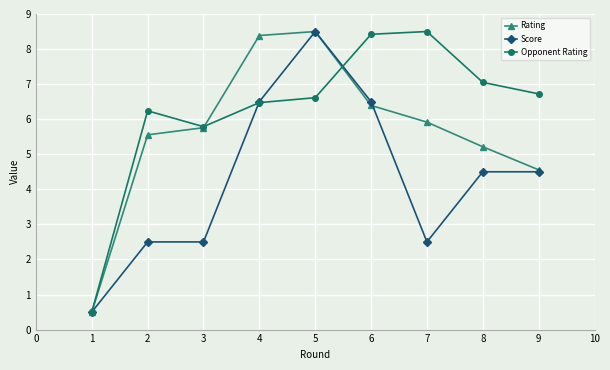

Is it true that Opponent Rating equals 2.9 at 7?

False